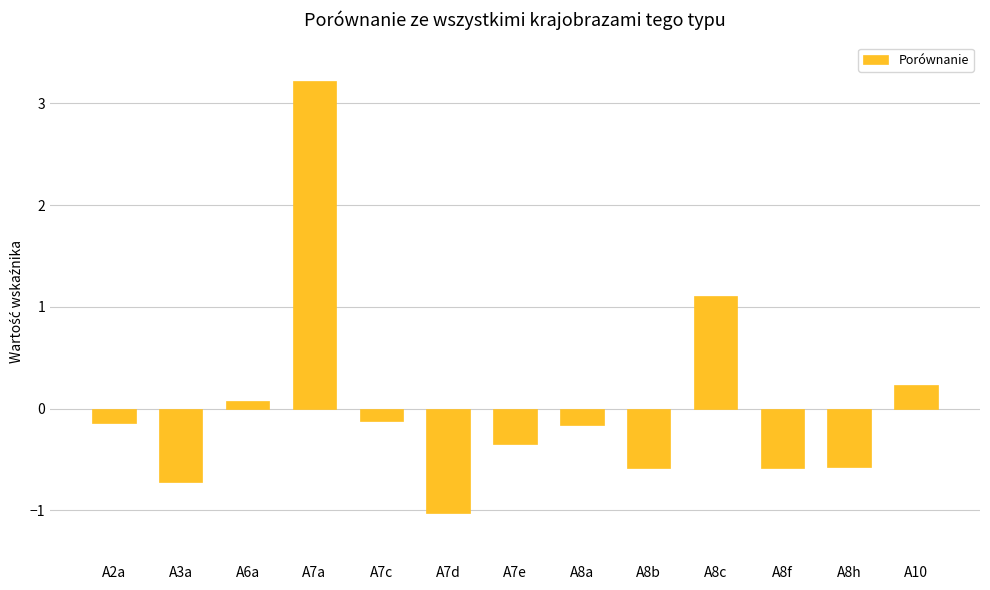

How many values exceed 0?

4